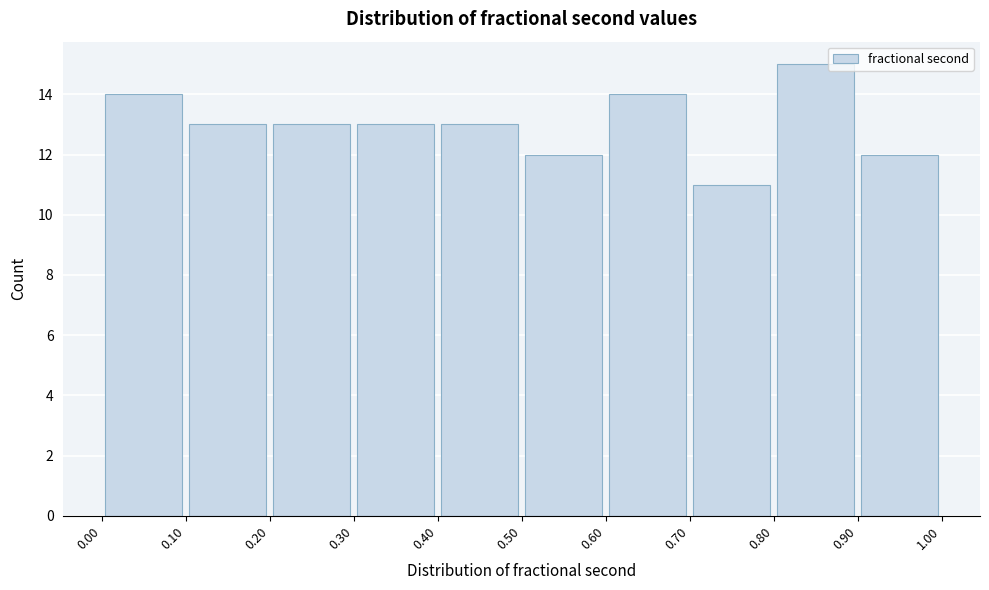

How tall is the bar that spans 0.00 to 0.10 on the x-axis? The values are not printed on the chart, so give them approximately, as read against the axis.

14